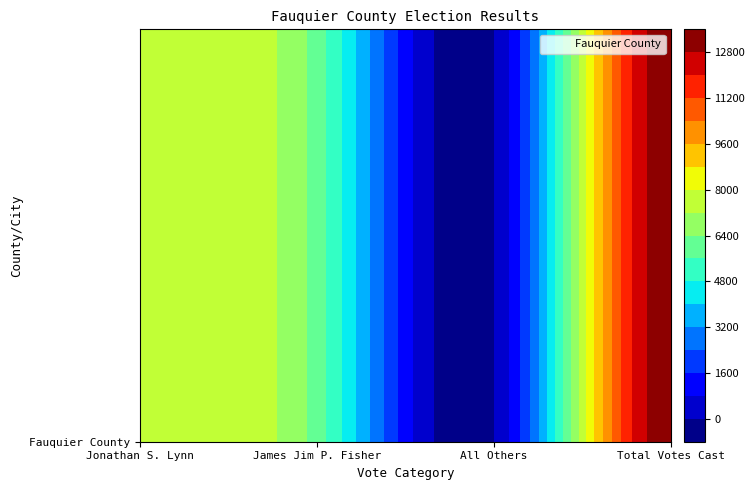

What is the difference between the values at All Others and Total Votes Cast?

13377